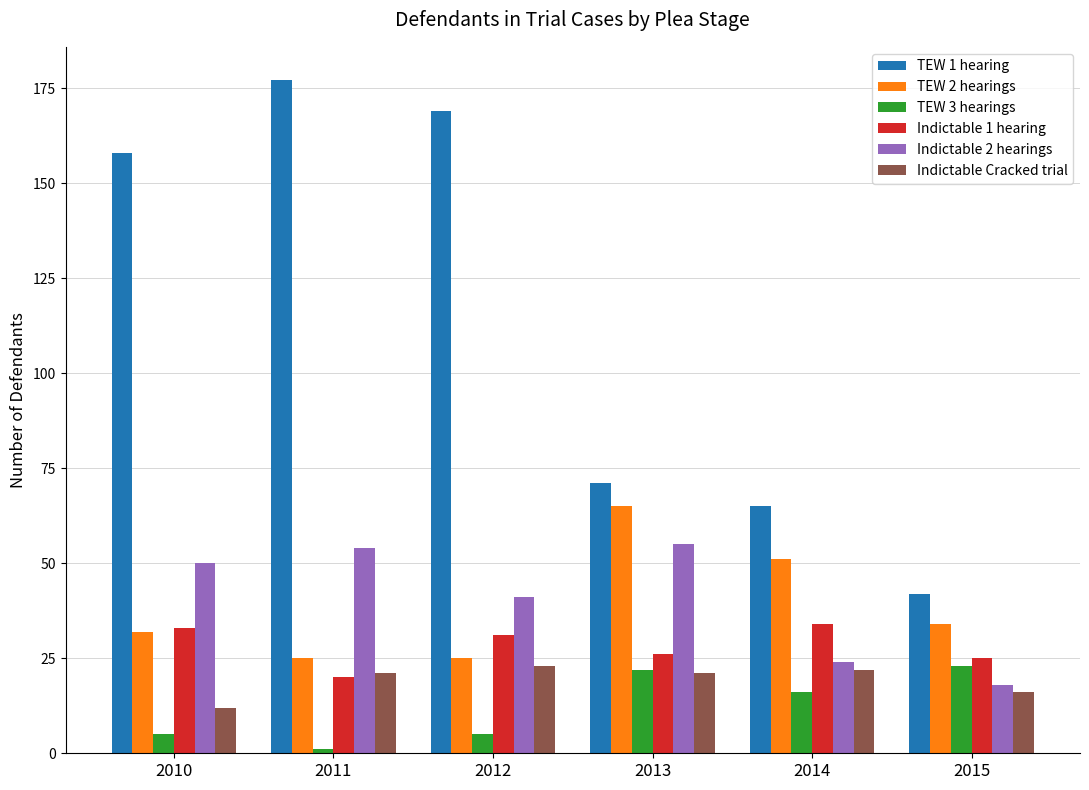

The Indictable 2 hearings series shows 25 at 2011. True or false?

False